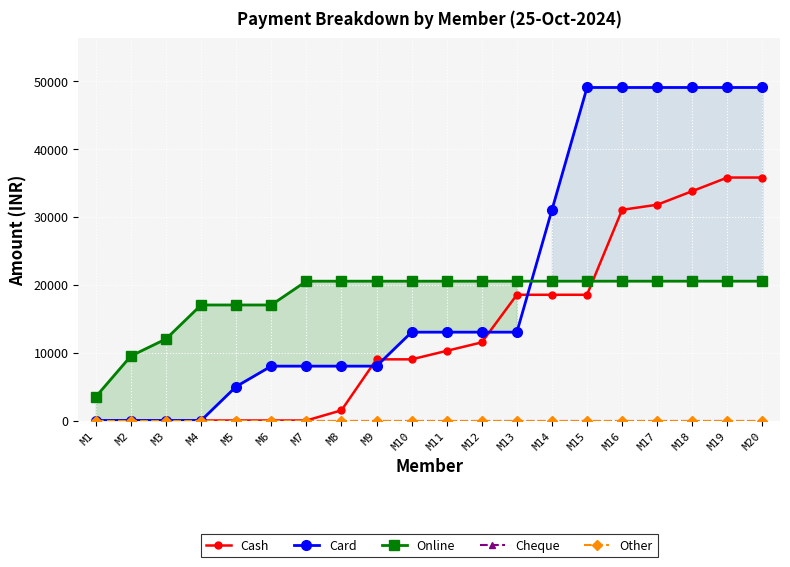

What are all the series names shown in the legend?

Cash, Card, Online, Cheque, Other